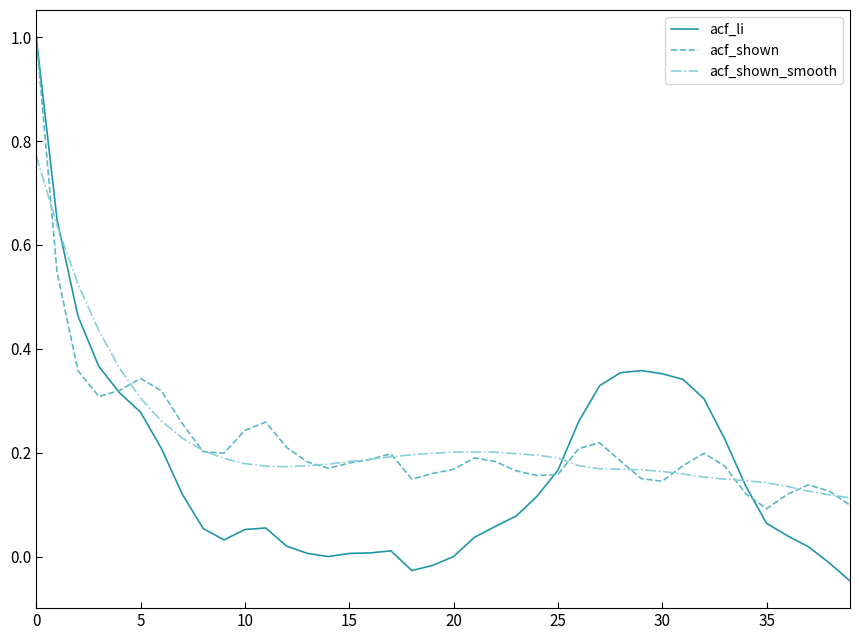

Which series has the largest range (max minus min)?

acf_li